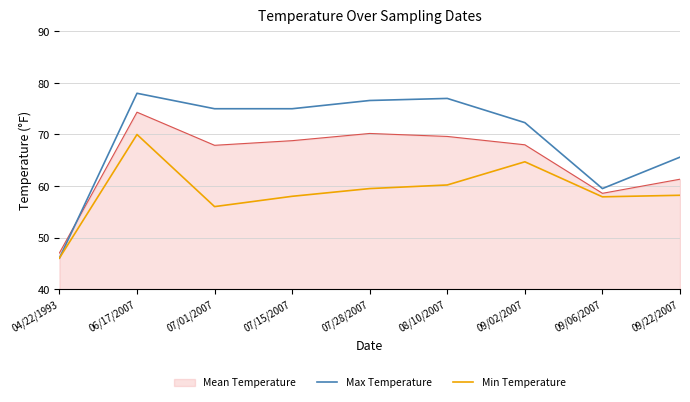

How many interior local peaks does the Min Temperature series have?

2